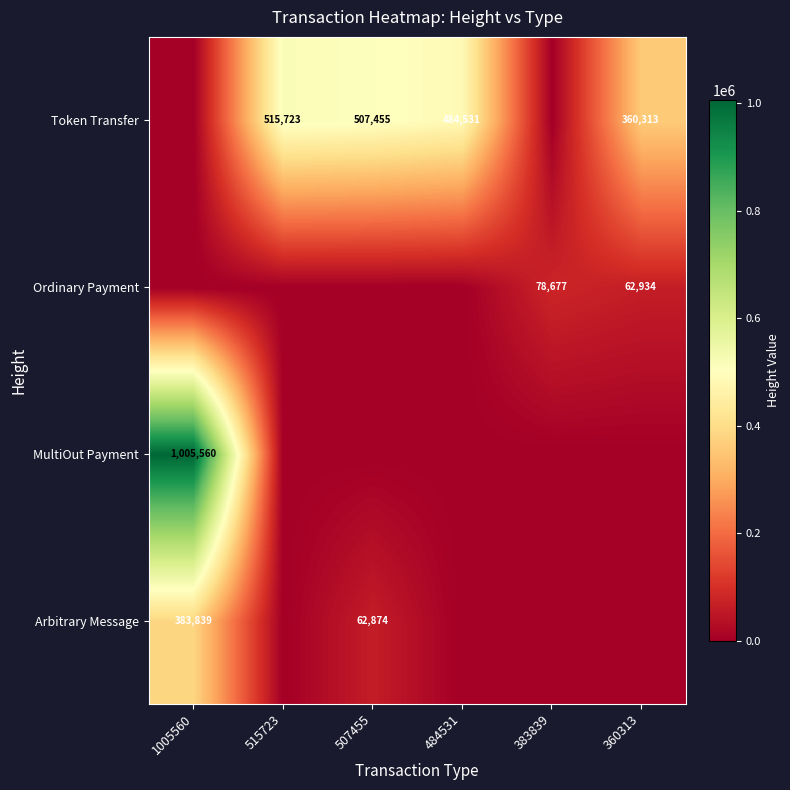

Is it true that Token Transfer equals 882341 at 515723?

False